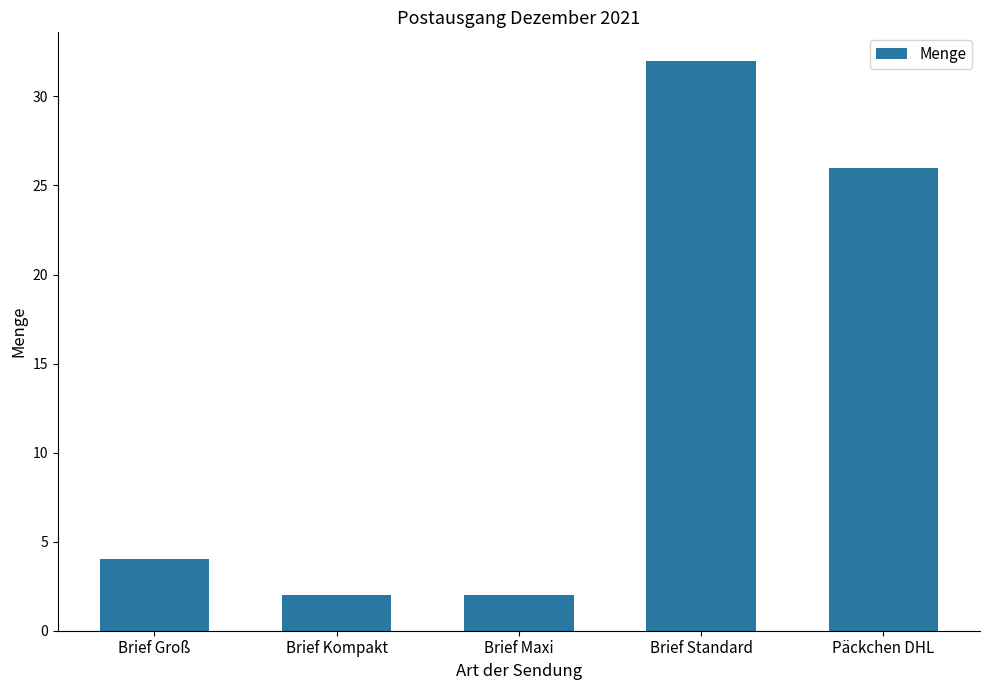

What is the maximum value shown in the chart?

32